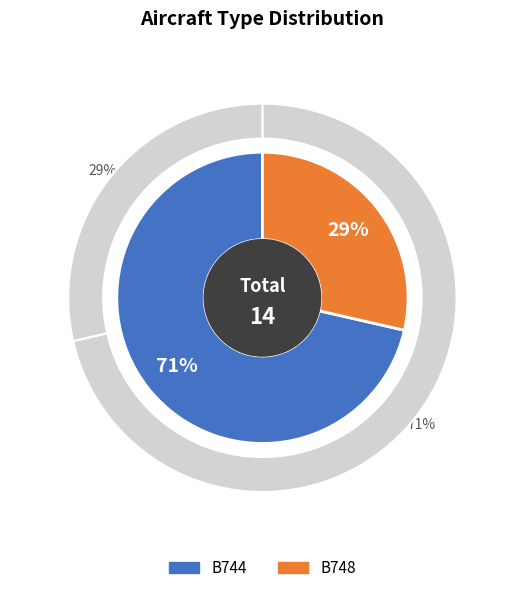

The B744 slice represents 80% of the pie. True or false?

False